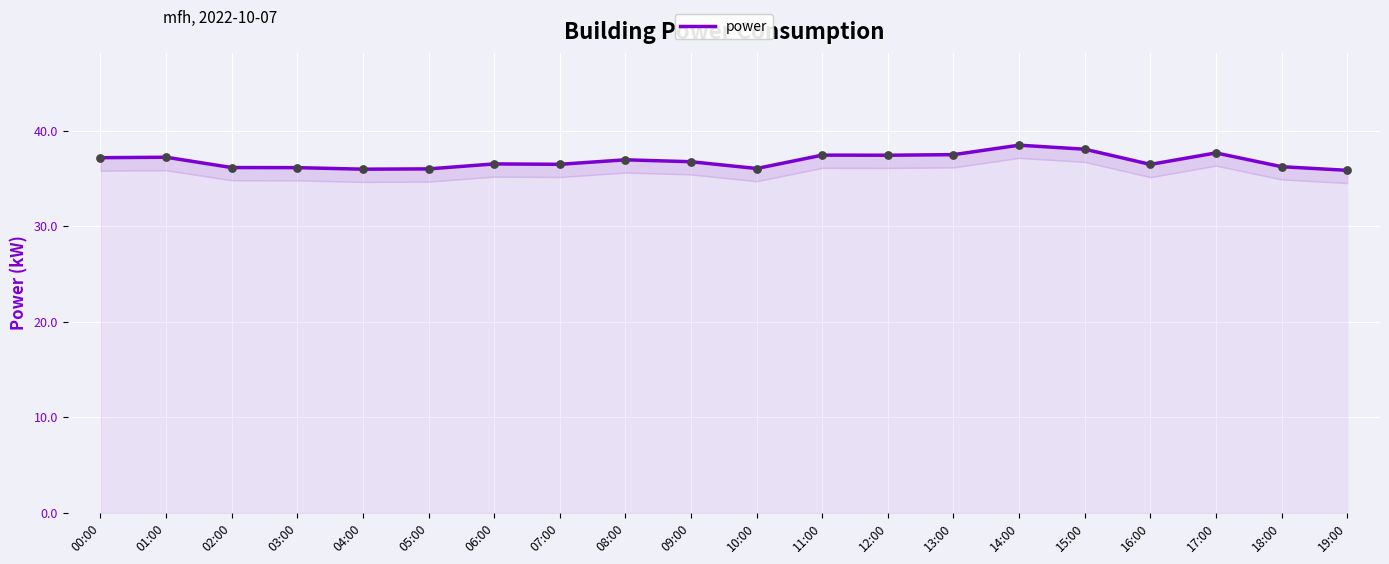

What is the ratio of the value at 06:00 to the value at 10:00?

1.0